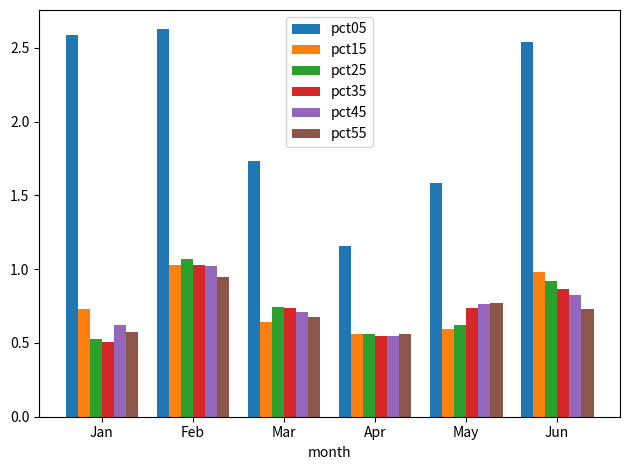

Is it true that pct35 equals 0.9 at Jun?

True